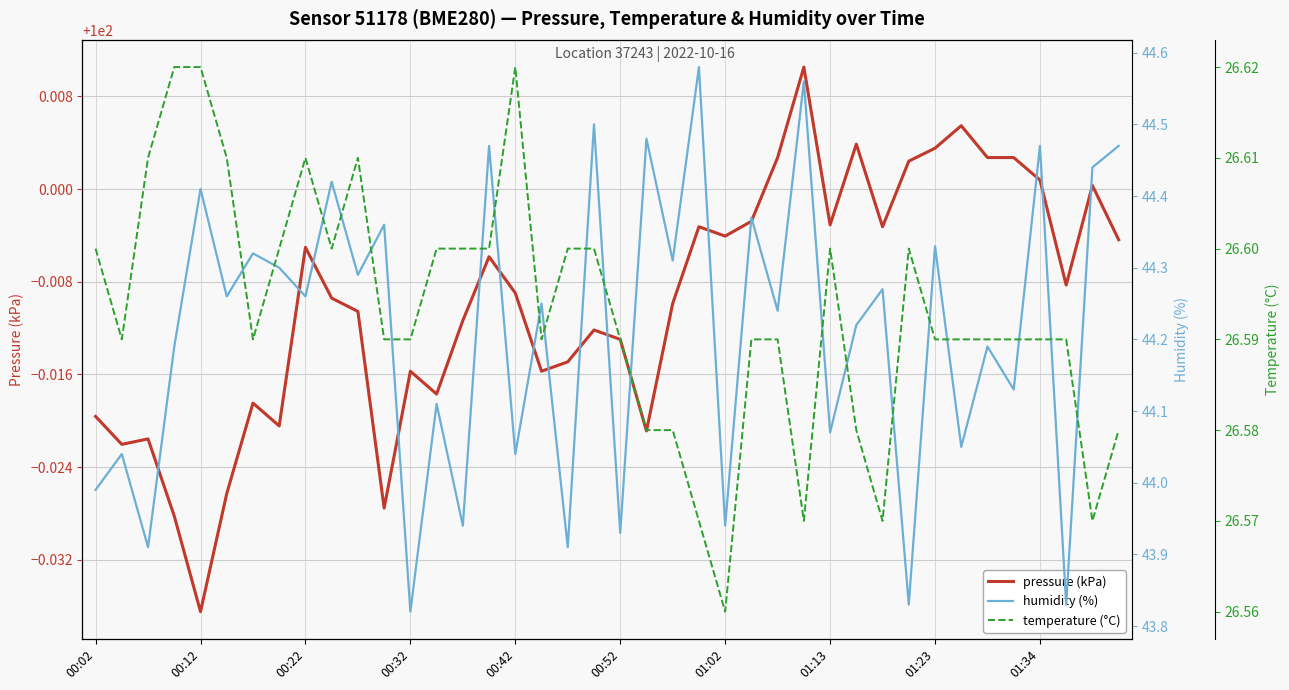

Is it true that temperature (°C) equals 26.6 at 33?

True